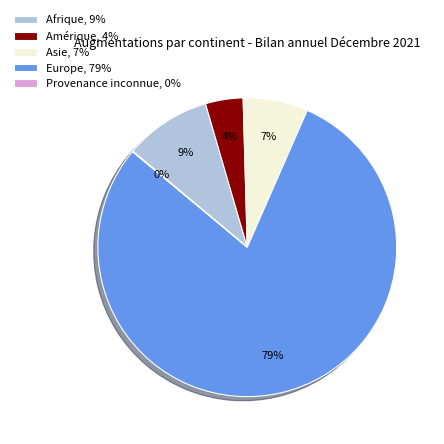

Between Amérique, 4% and Asie, 7%, which is larger?

Asie, 7%